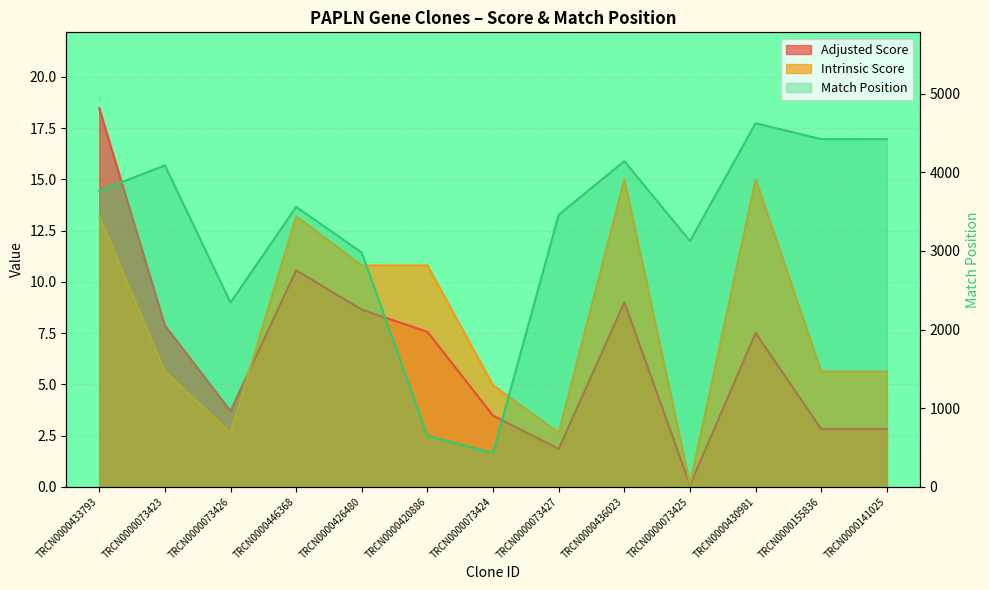

Where is the first local maximum?

TRCN0000073423